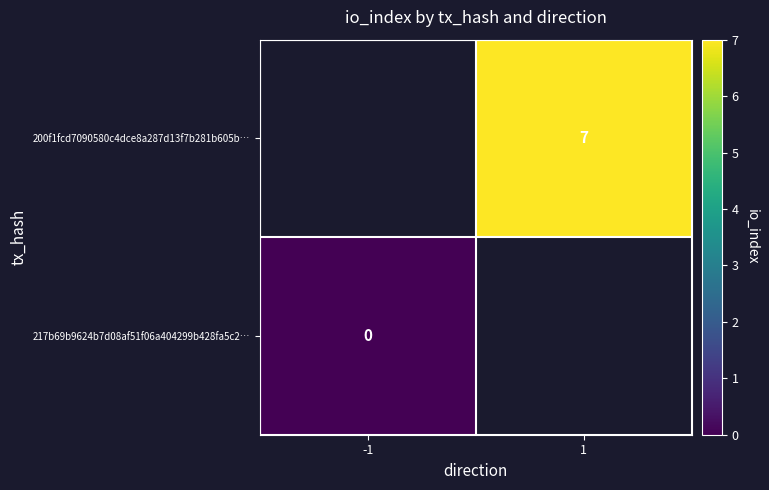

At how many categories does at least one series exceed 6?

1